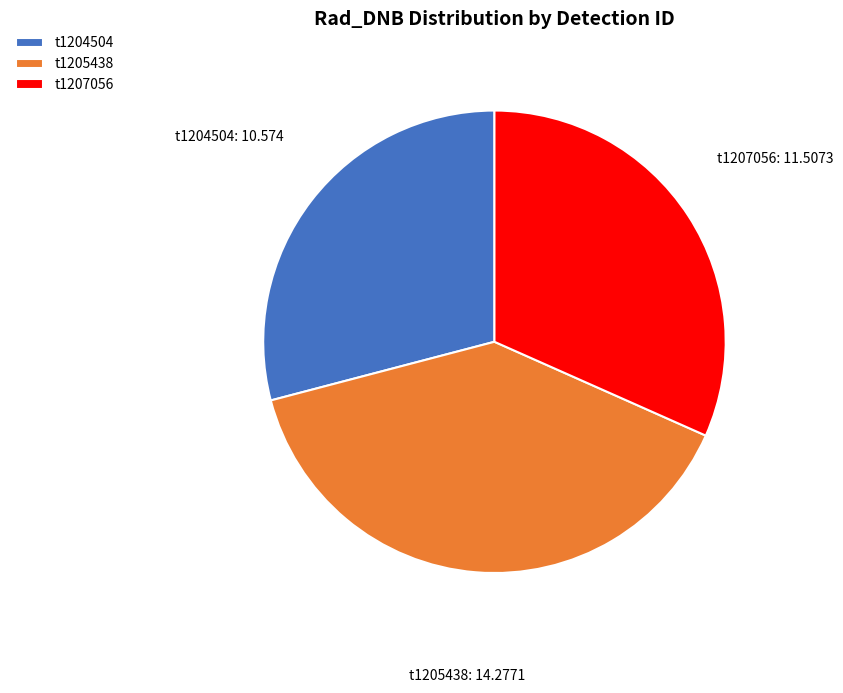

Do t1204504 and t1205438 together represent more than half of the pie?

Yes